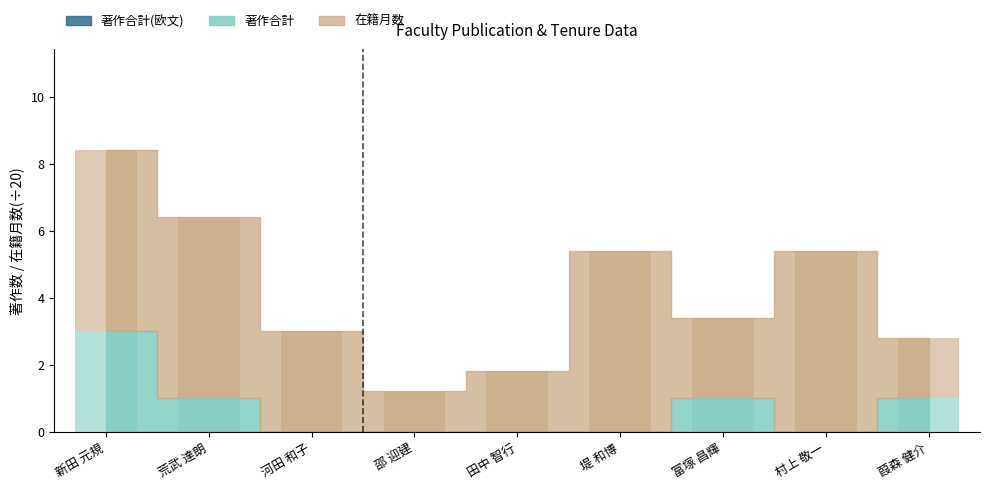

Where does the 在籍月数 series first go above 3?

新田 元規